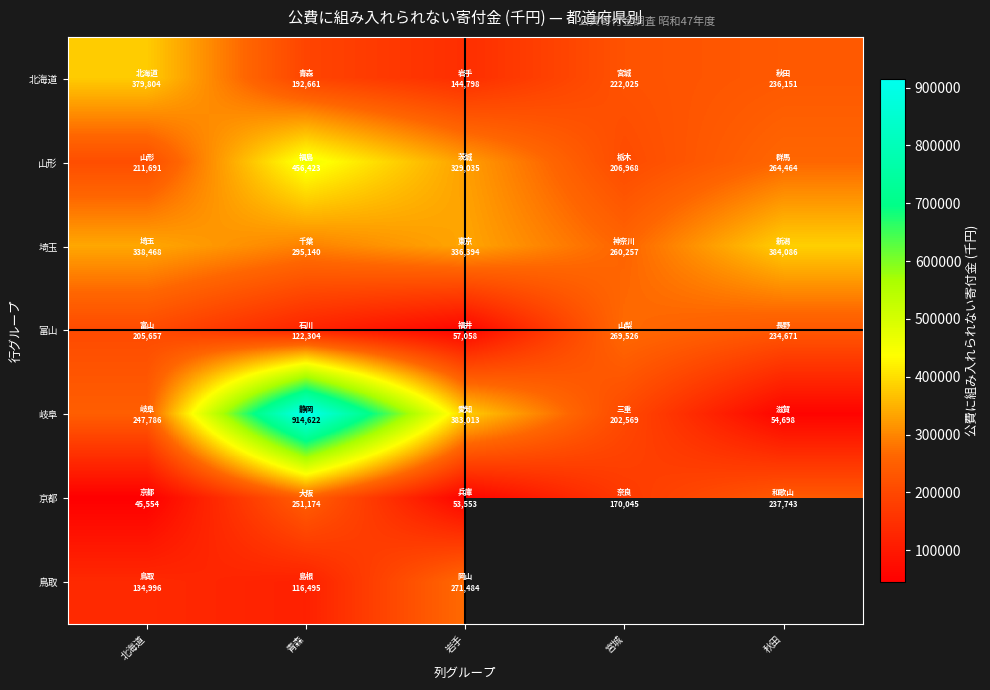

Which has a higher value, 秋田 or 岩手?

秋田